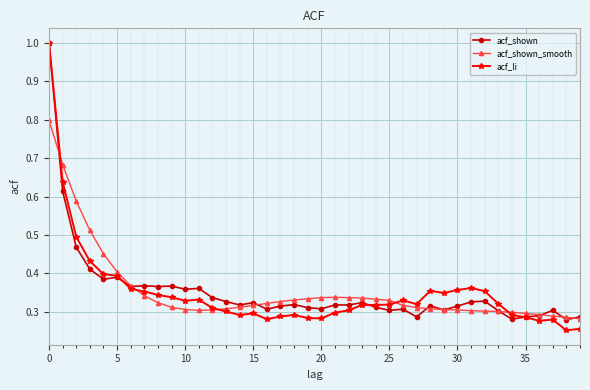

After their last crossing, which series has the higher values: acf_li or acf_shown_smooth?

acf_shown_smooth